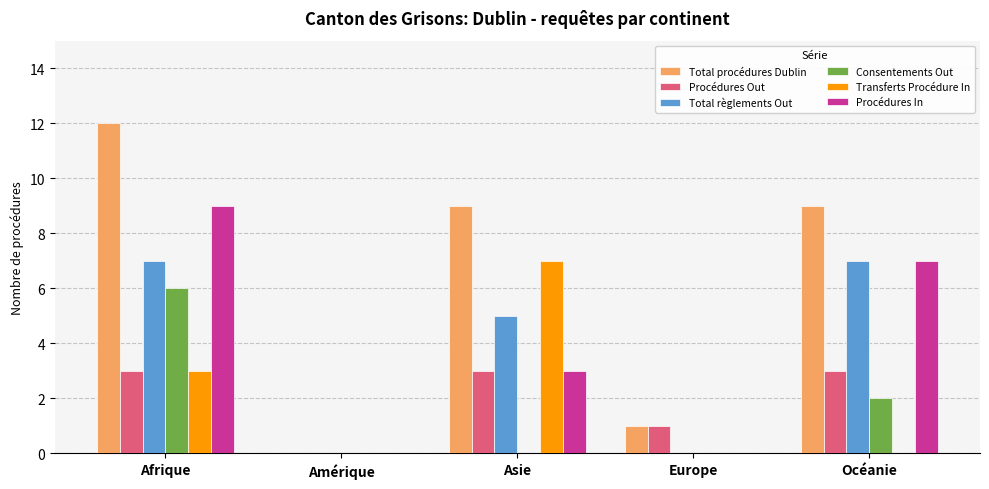

What is the greatest value displayed?

12